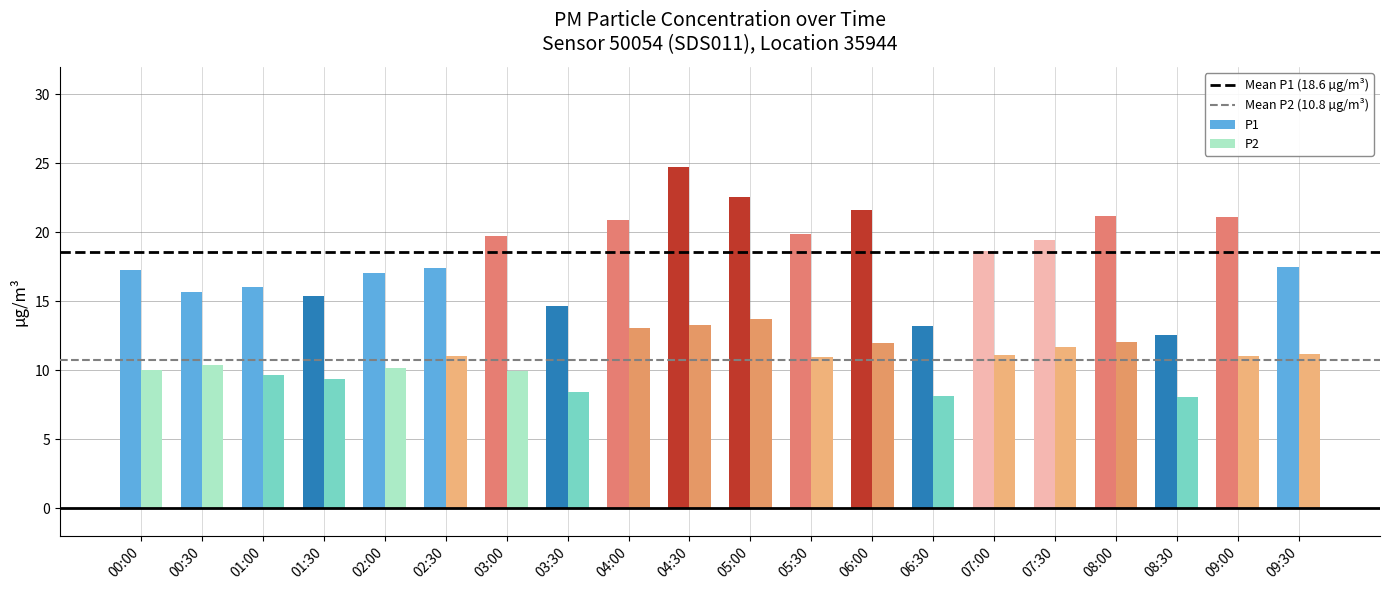

What is the difference between the second highest and second lowest values in the P2 series?

5.1